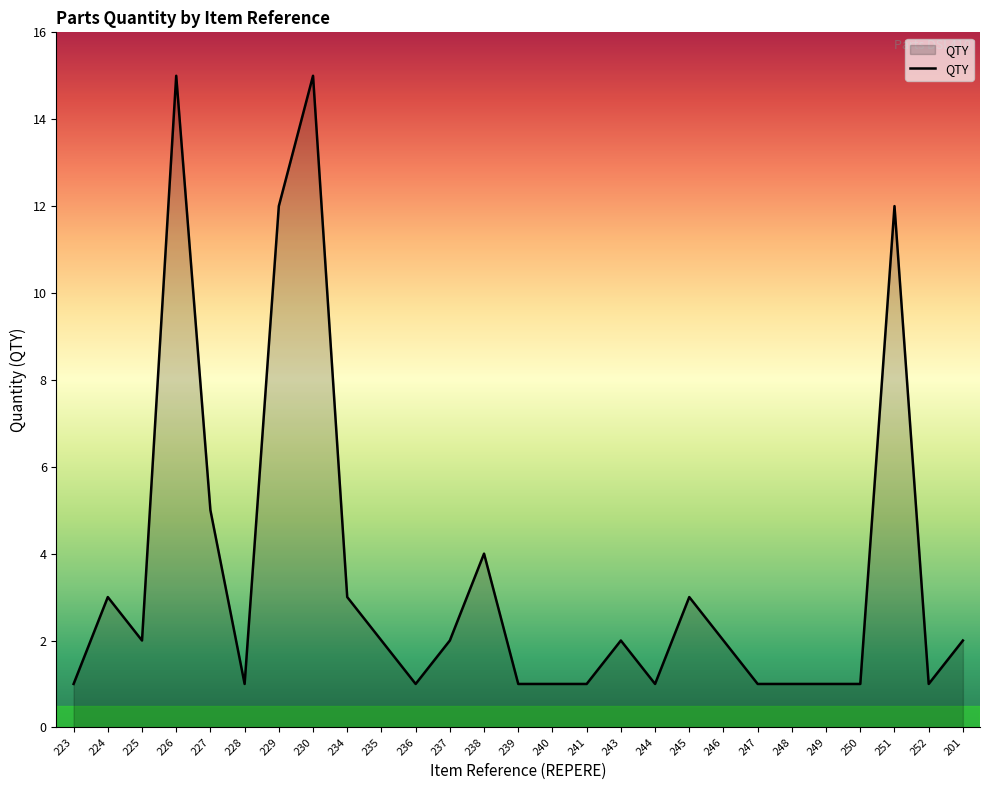

What is the average value?

4